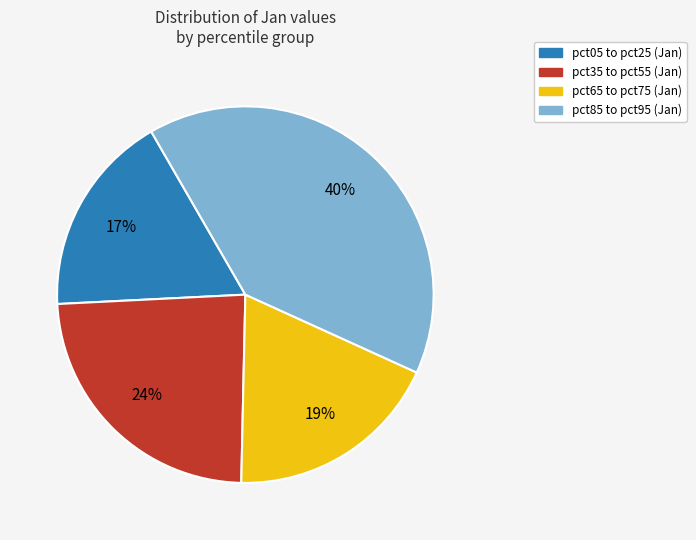

To the nearest percent, what is the average slice percentage?

25%